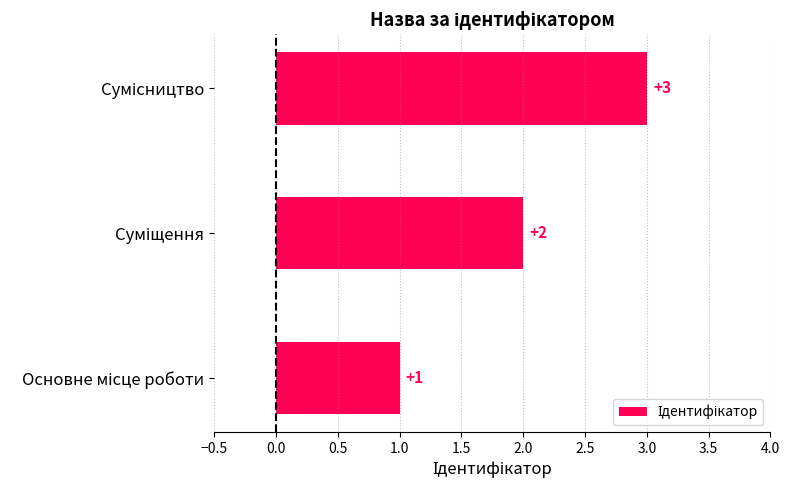

What is the sum of all values?

6